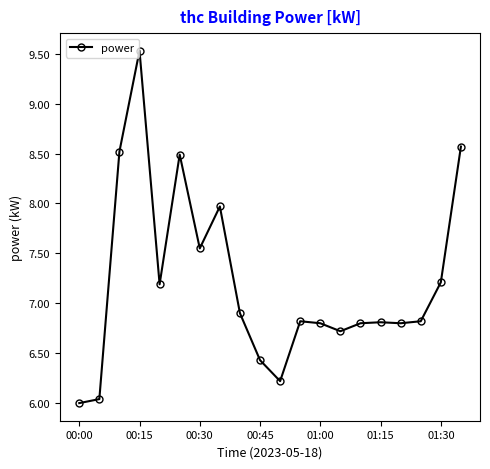

What is the difference between the second highest and minimum values?

2.6